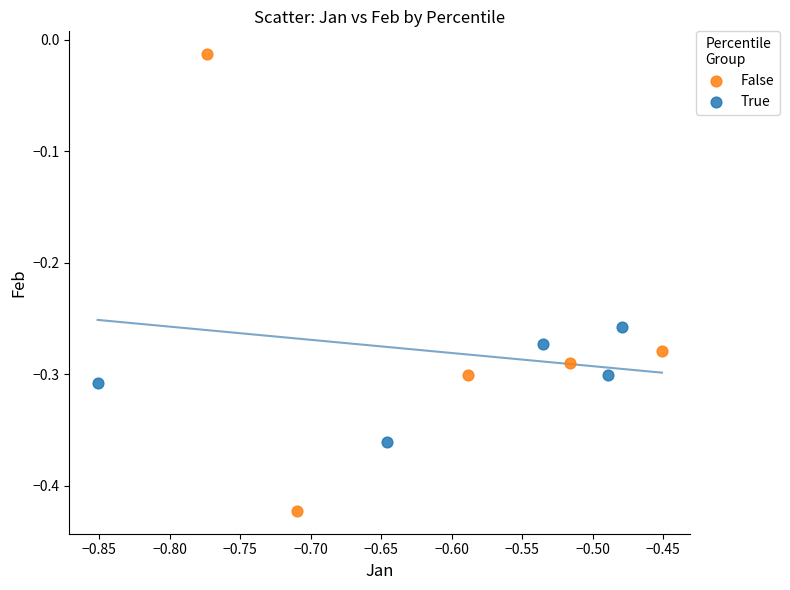

Which series has the largest Y range (max minus min)?

False